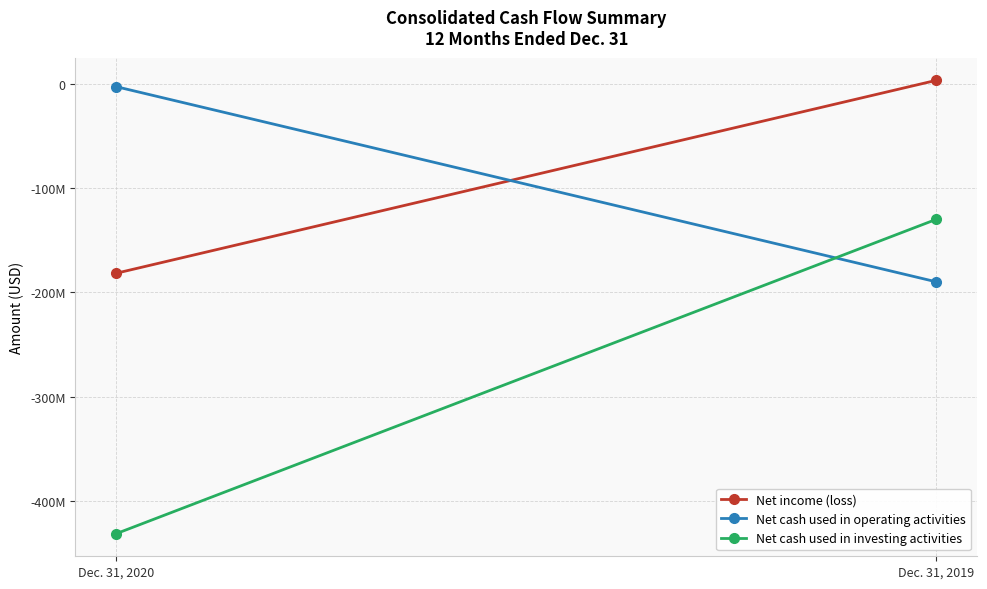

Between Dec. 31, 2019 and Dec. 31, 2020, which is larger?

Dec. 31, 2019